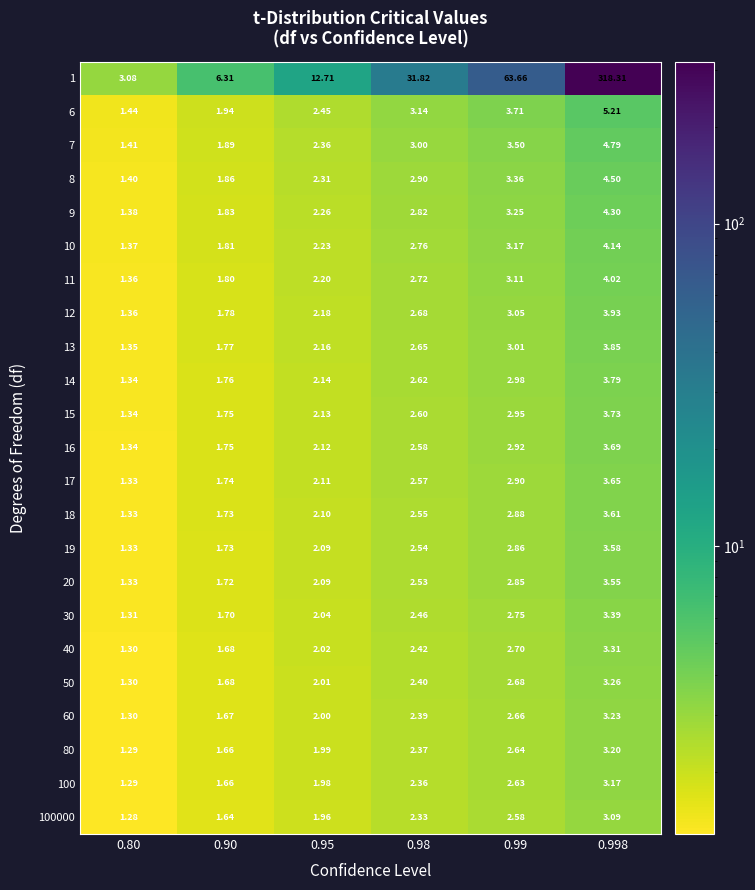

Is the value of 50 at 0.98 greater than the value of 20 at 0.95?

Yes